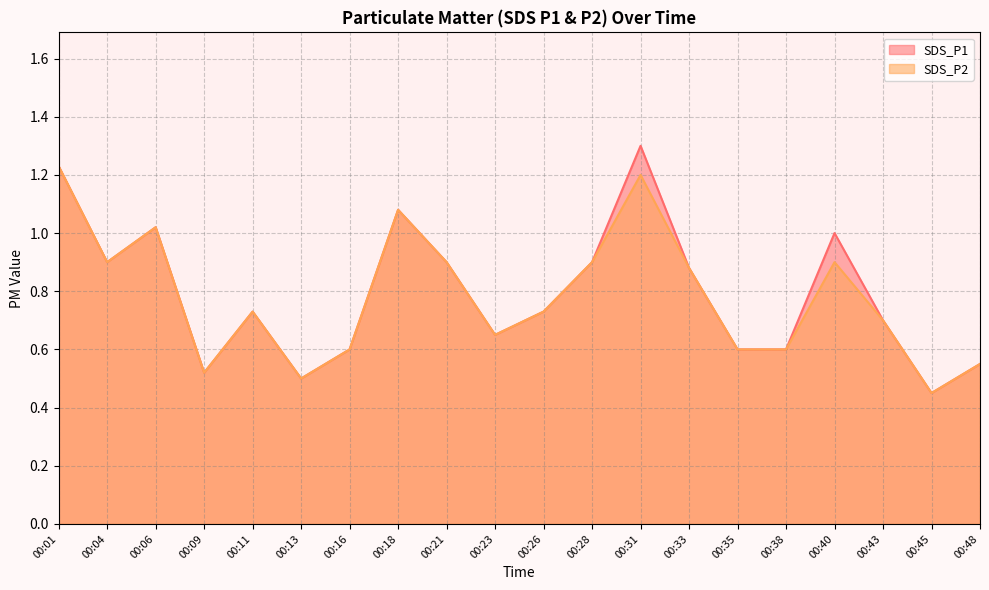

The value of SDS_P1 at 00:43 is 0.7. True or false?

True